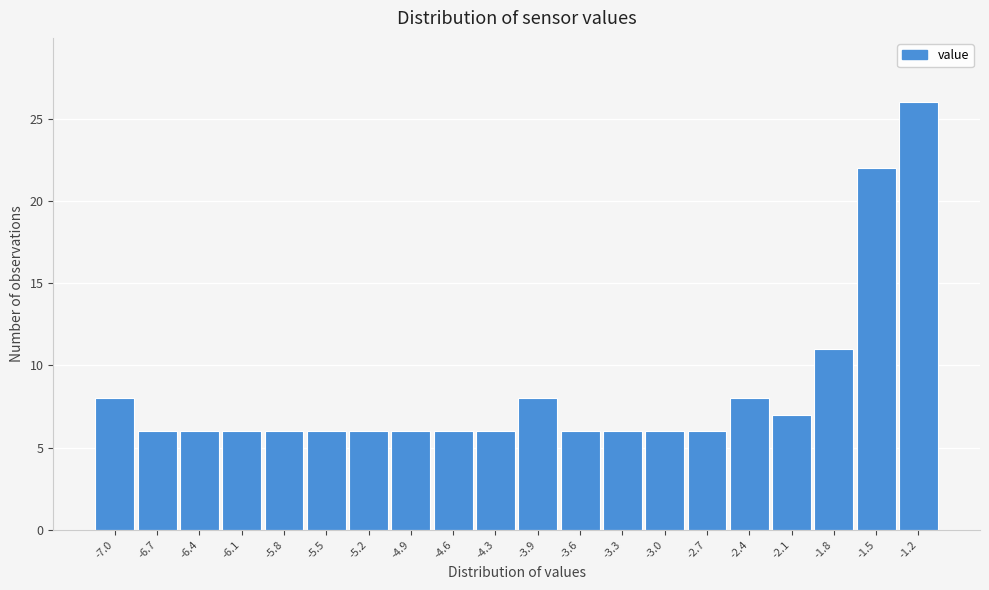

Reading left to right, transcribe this chart: for each bar, give the range it covers on the x-axis and its height. Neither the bar edges nor the heights are printed on the chart, so give them approximately, as read against the axes.

-7.20 to -6.89: 8
-6.89 to -6.58: 6
-6.58 to -6.27: 6
-6.27 to -5.96: 6
-5.96 to -5.65: 6
-5.65 to -5.34: 6
-5.34 to -5.03: 6
-5.03 to -4.72: 6
-4.72 to -4.41: 6
-4.41 to -4.10: 6
-4.10 to -3.79: 8
-3.79 to -3.48: 6
-3.48 to -3.17: 6
-3.17 to -2.86: 6
-2.86 to -2.55: 6
-2.55 to -2.24: 8
-2.24 to -1.93: 7
-1.93 to -1.62: 11
-1.62 to -1.31: 22
-1.31 to -1.00: 26